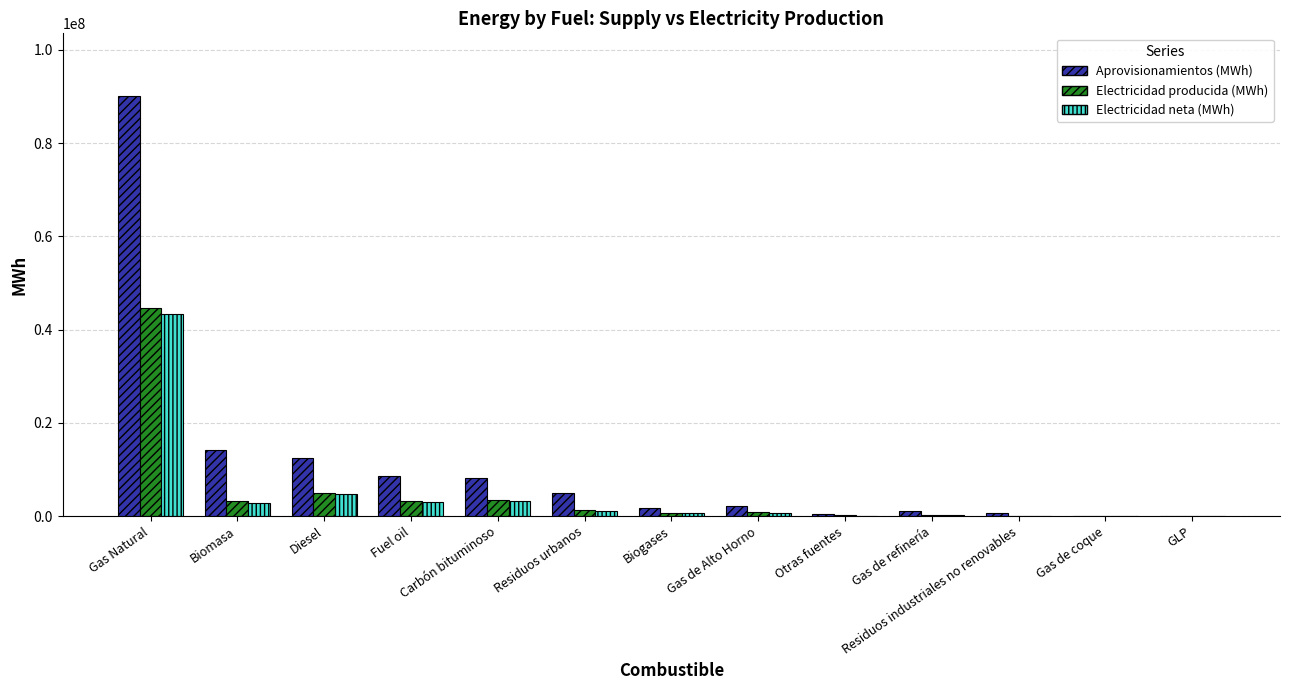

The value of Electricidad producida (MWh) at Gas Natural is 18463436.7. True or false?

False